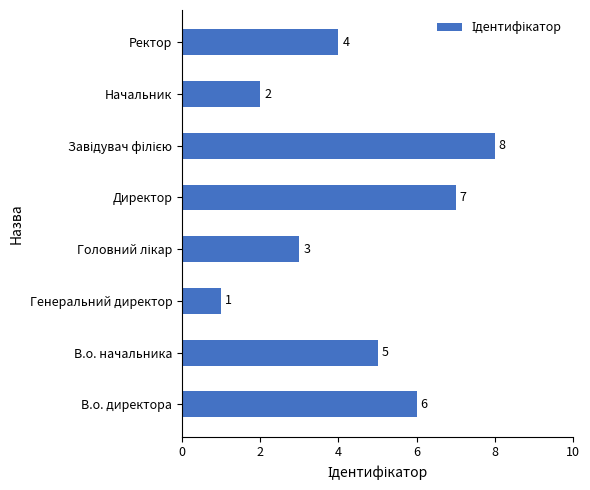

Which label corresponds to the smallest value in the chart?

Генеральний директор